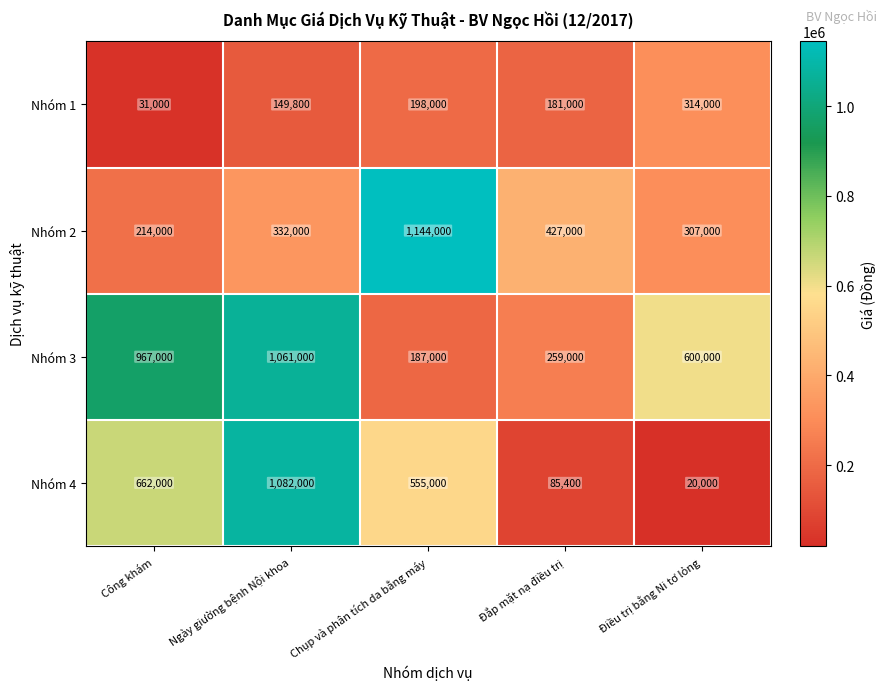

What is the average value of the Nhóm 4 series?

480880